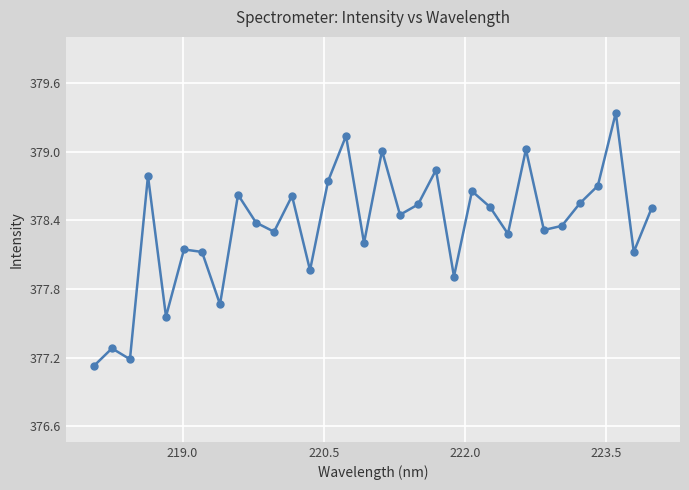

What is the minimum value shown in the chart?

377.1